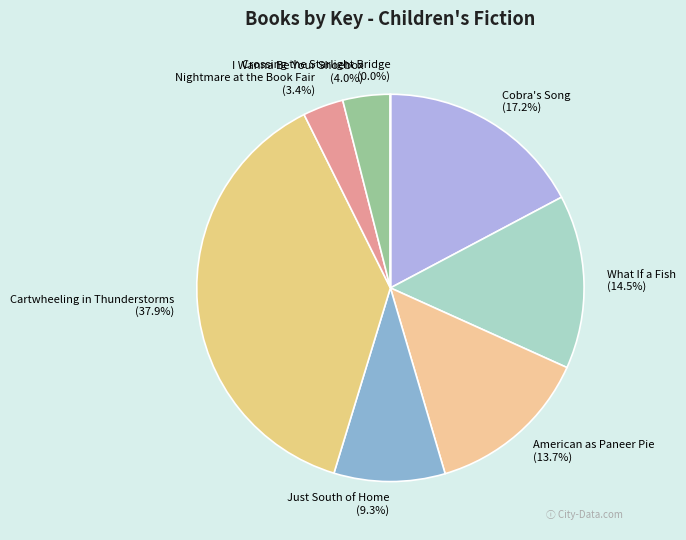

Is What If a Fish the majority of the pie?

No